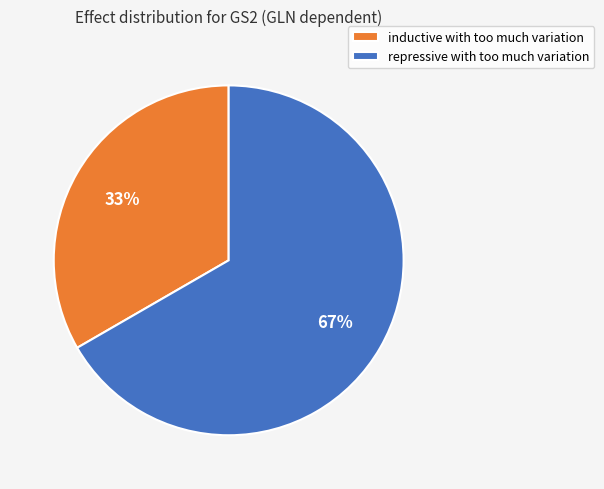

To the nearest percent, what percentage of the pie is inductive with too much variation?

33%